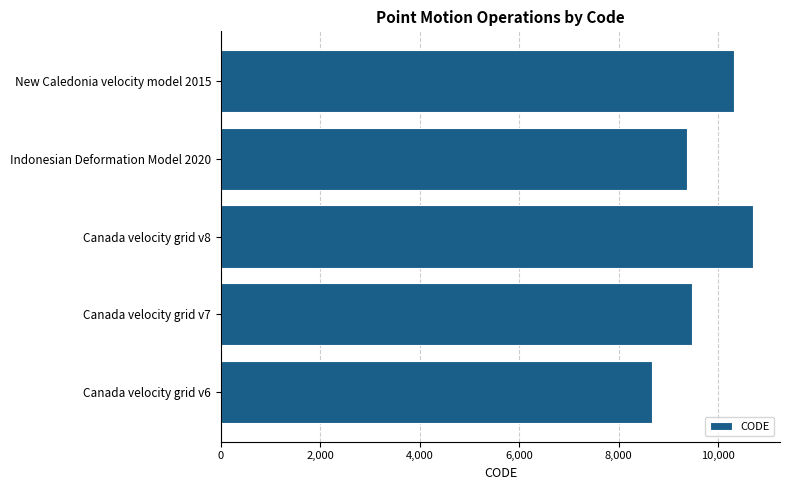

Between Canada velocity grid v6 and Indonesian Deformation Model 2020, which is larger?

Indonesian Deformation Model 2020